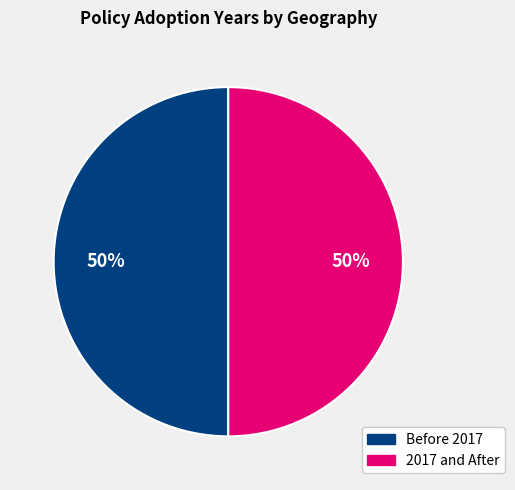

To the nearest percent, what is the combined percentage of Before 2017 and 2017 and After?

100%